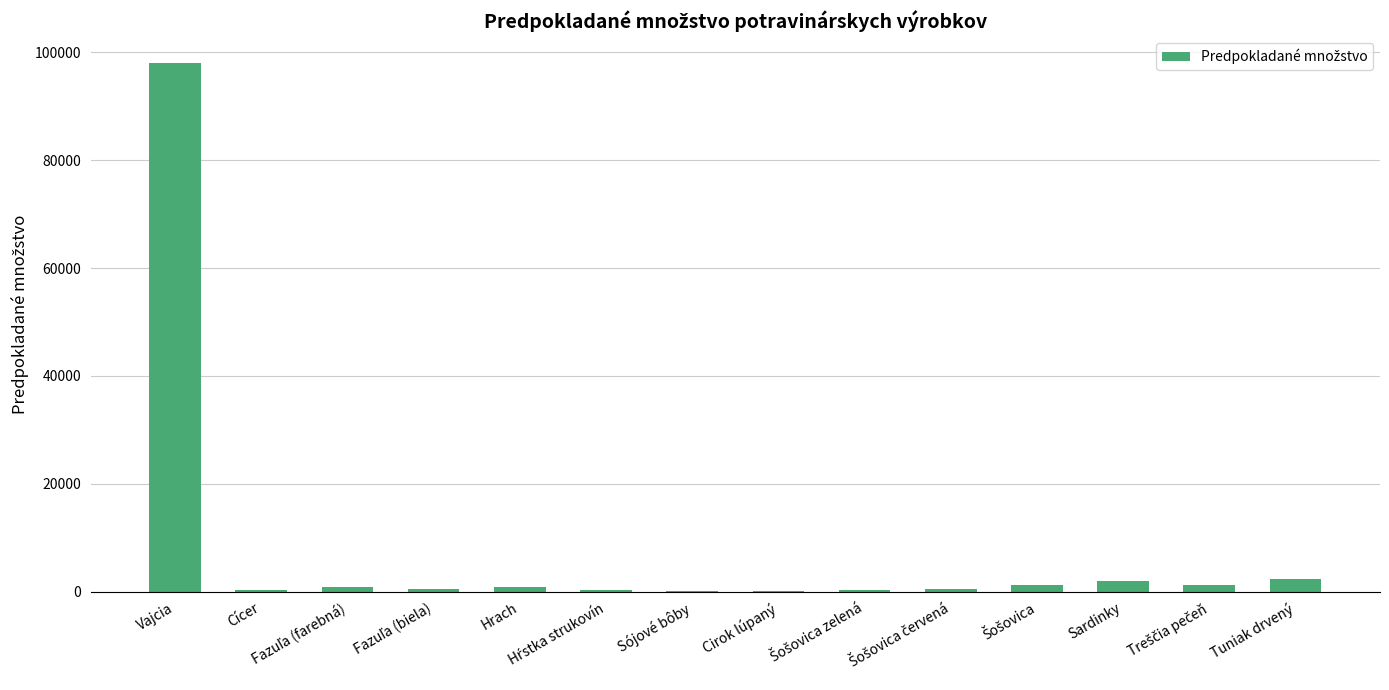

What value does the data have at Sójové bôby?

135